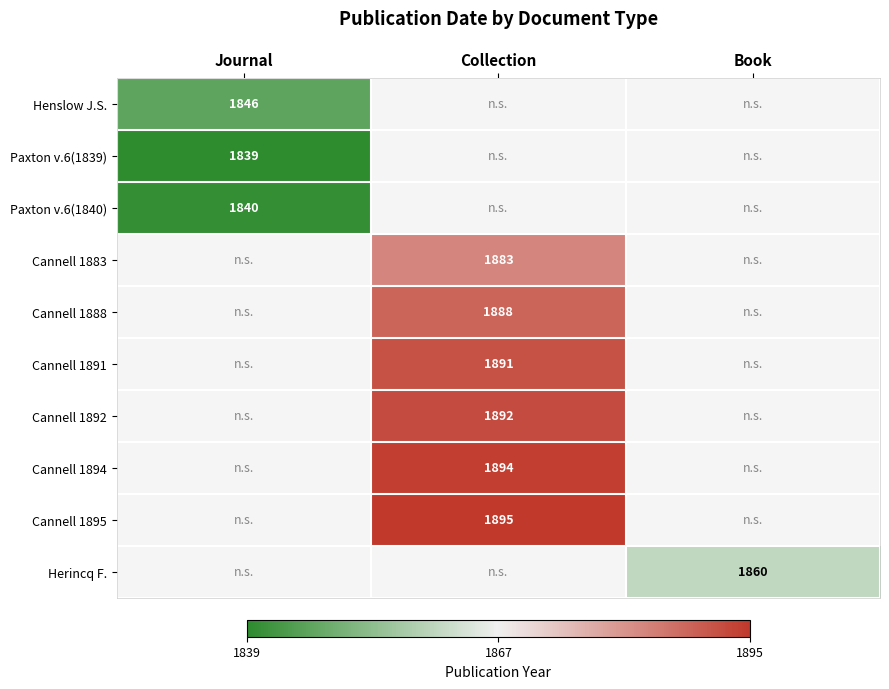

How many series are shown in this chart?

10